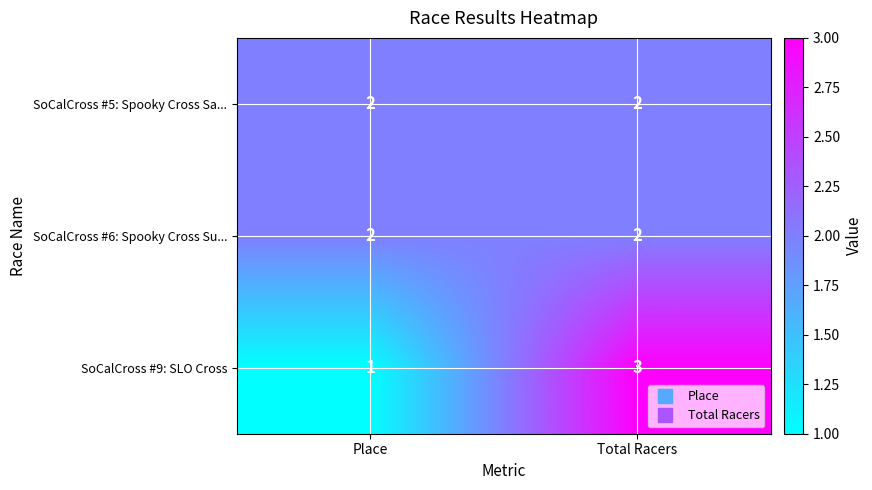

How many categories are shown in the chart?

2